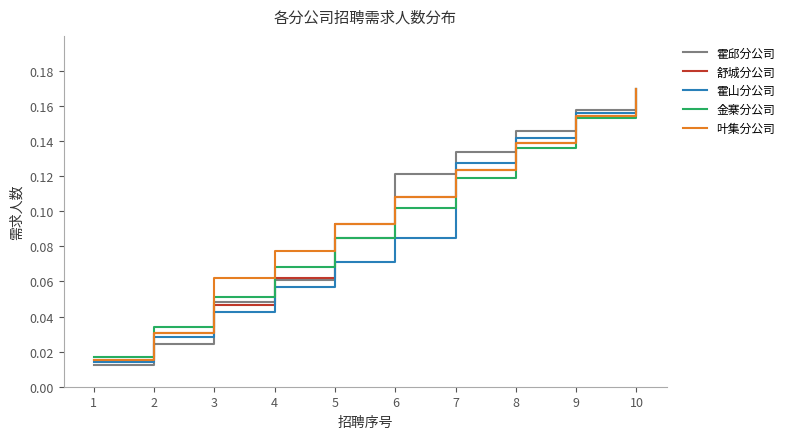

How many lines are shown in the chart?

5